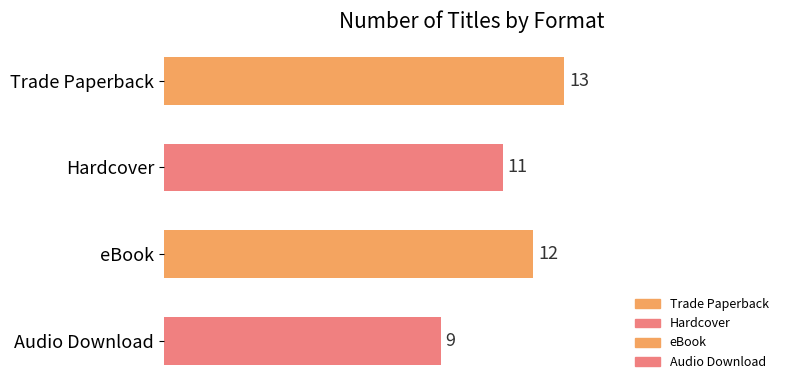

What is the average value?

11